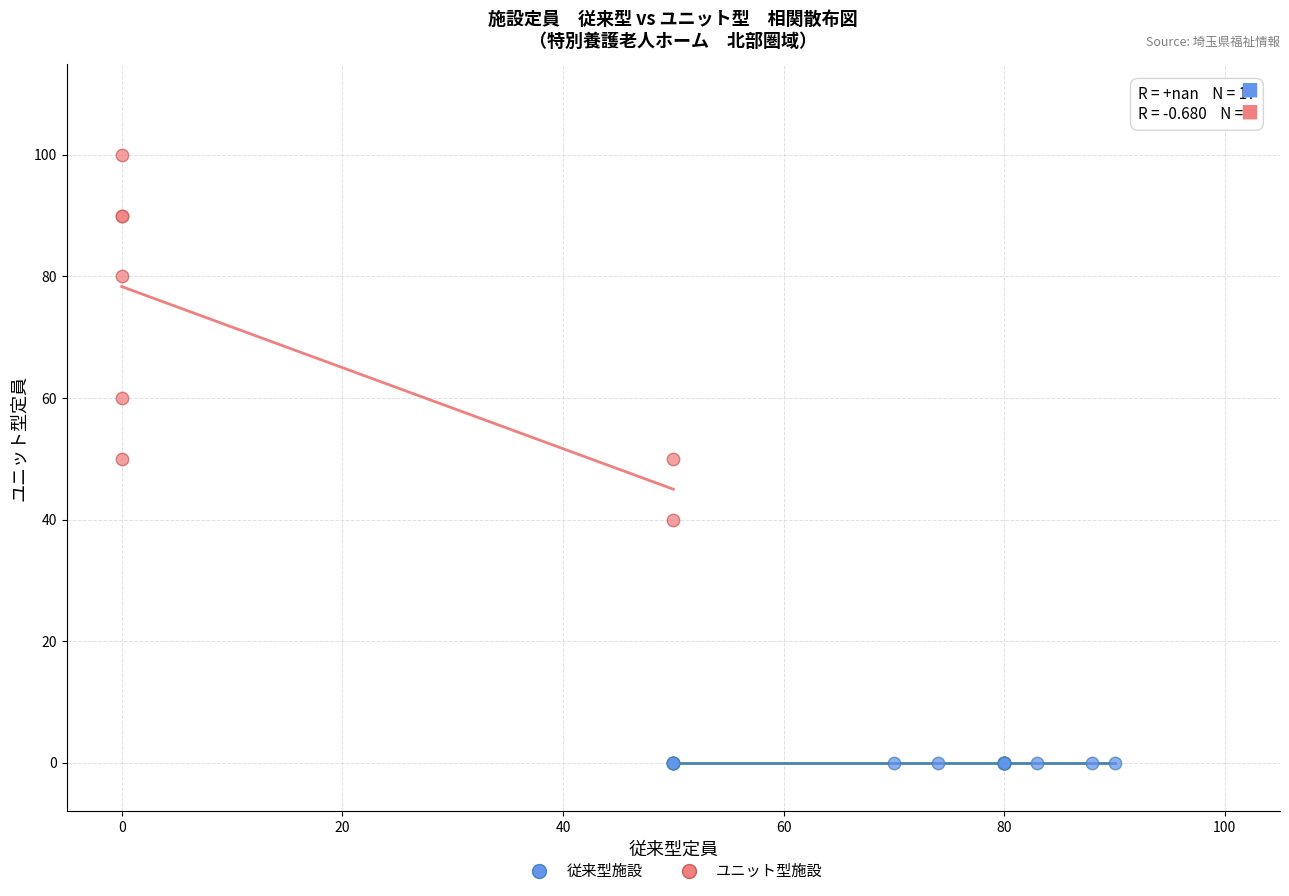

Which series contains the lowest Y value?

従来型施設